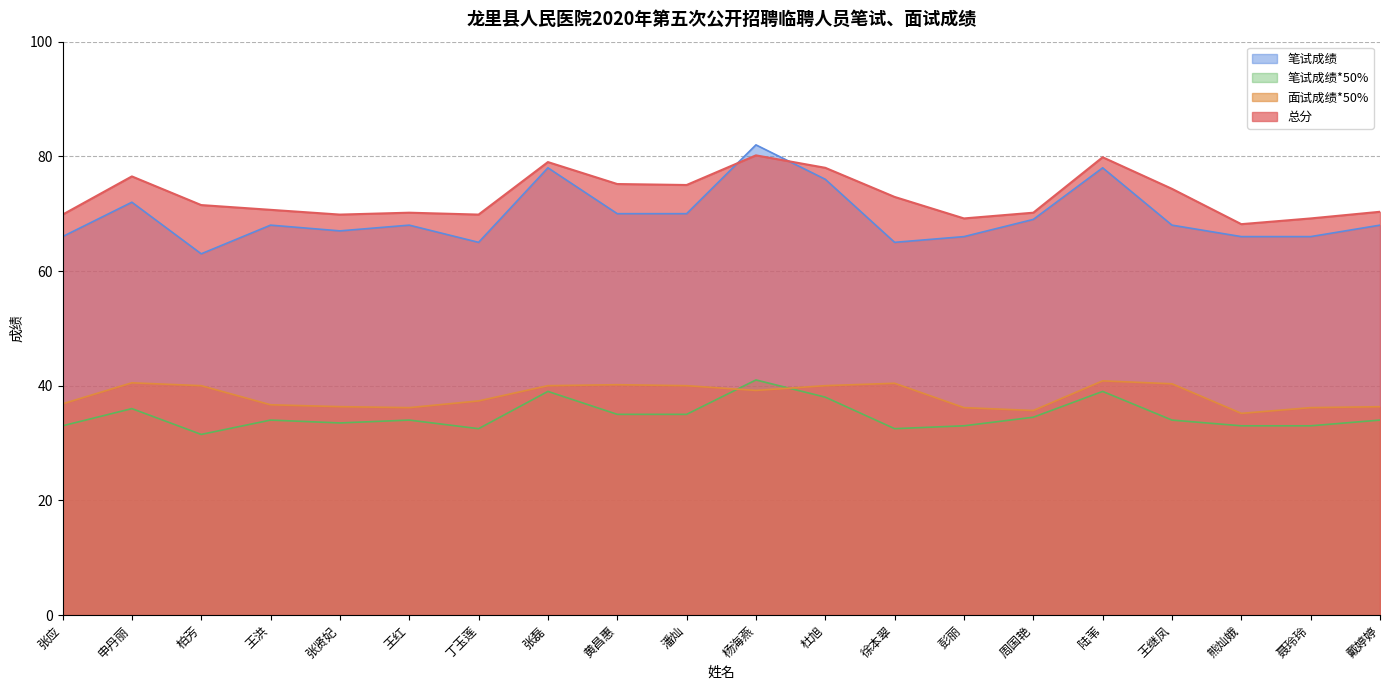

Is it true that 笔试成绩 equals 67.0 at 张贤妃?

True